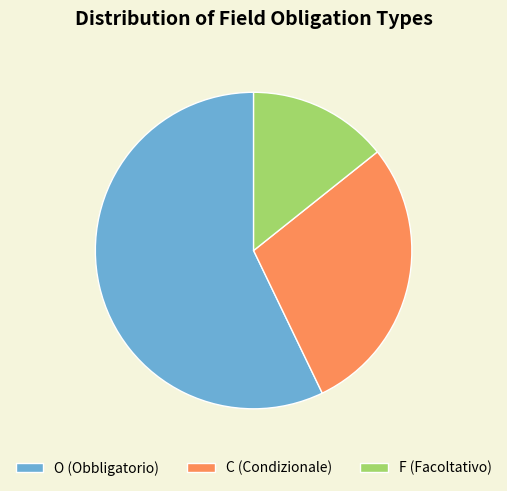

The C (Condizionale) slice represents 23% of the pie. True or false?

False